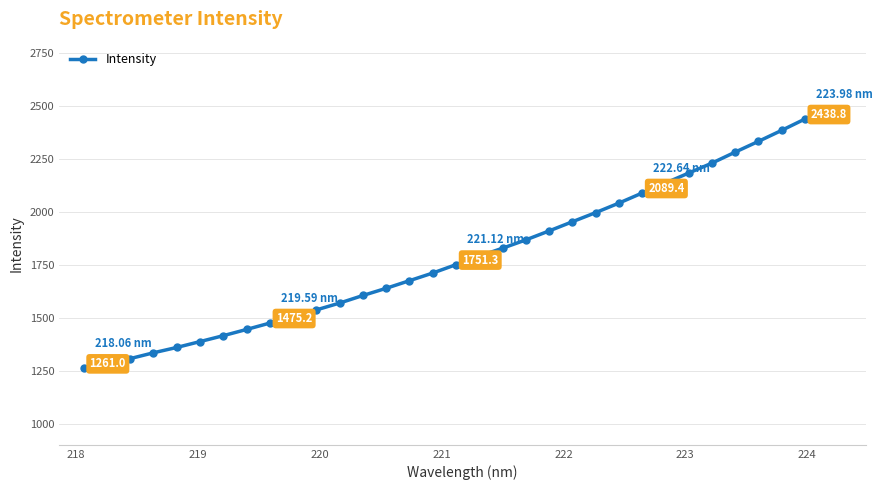

How many lines are shown in the chart?

1